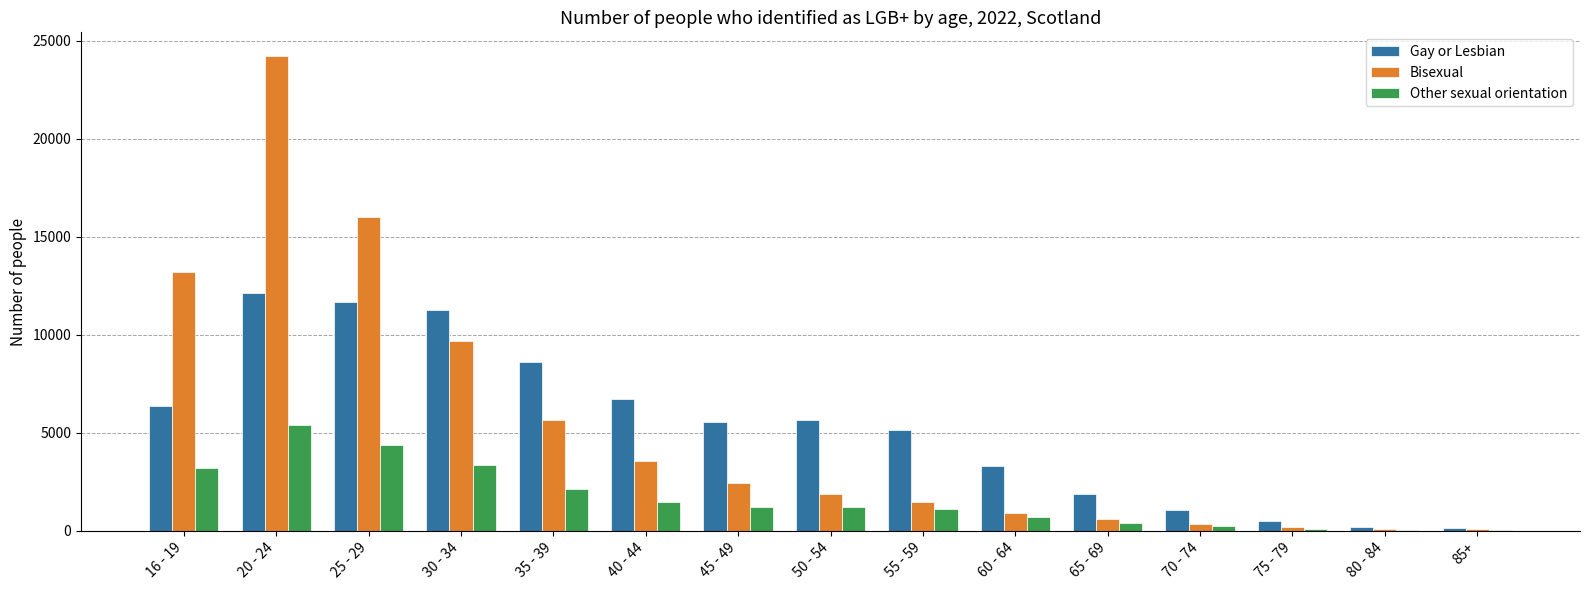

What is the total value across all series at 20 - 24?

41754